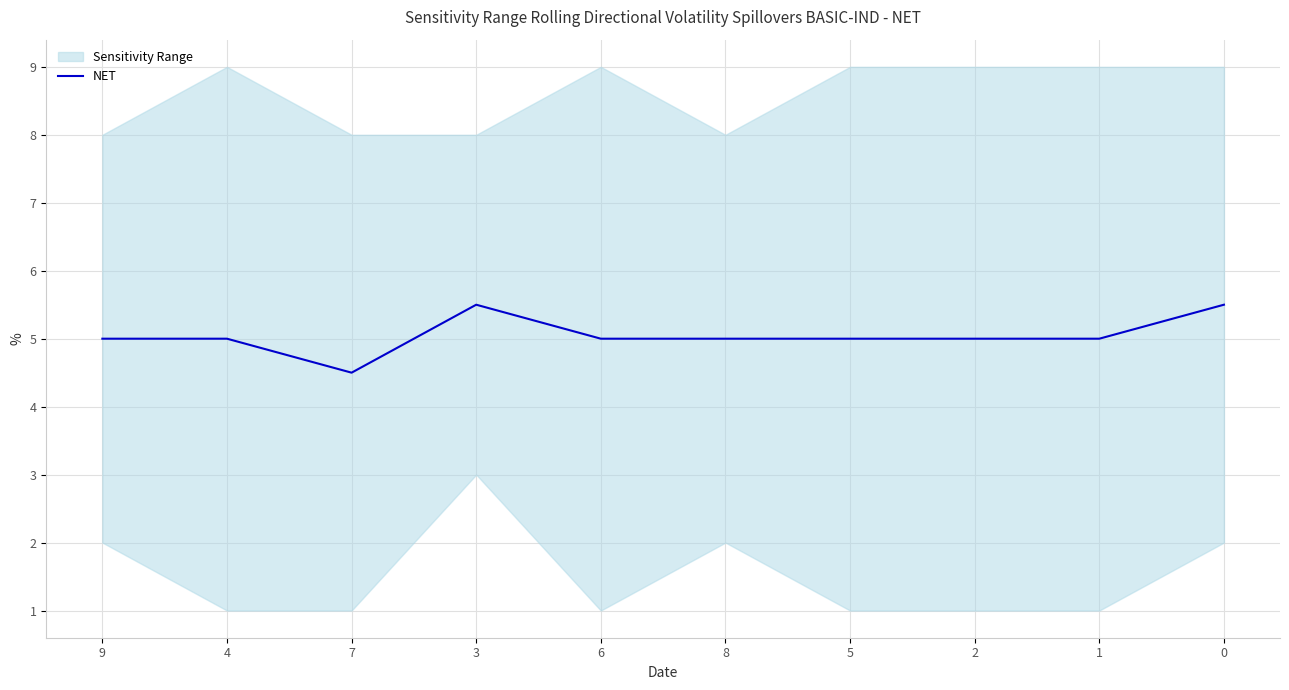

Approximately how many times larger is the value at 8 compared to 1?

1.0